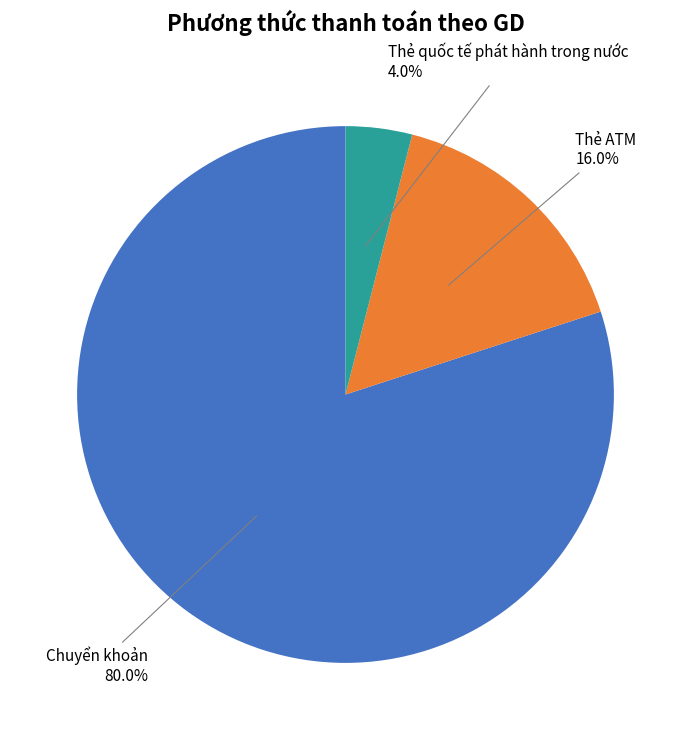

How much of the chart is everything except Thẻ quốc tế phát hành trong nước?

96.0%